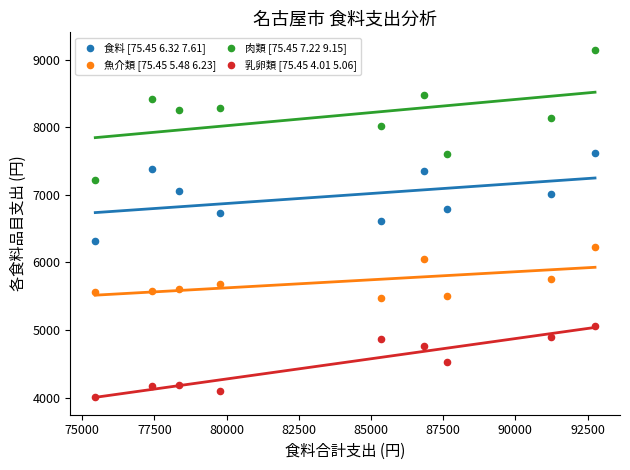

Which series contains the lowest Y value?

乳卵類 [75.45 4.01 5.06]